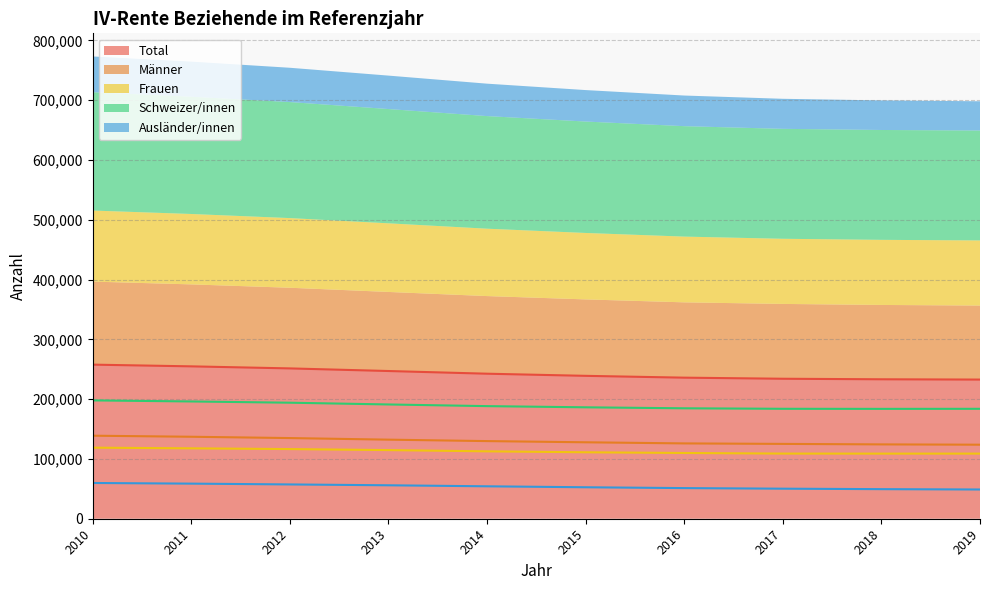

The value of Total at 2010 is 257697. True or false?

True